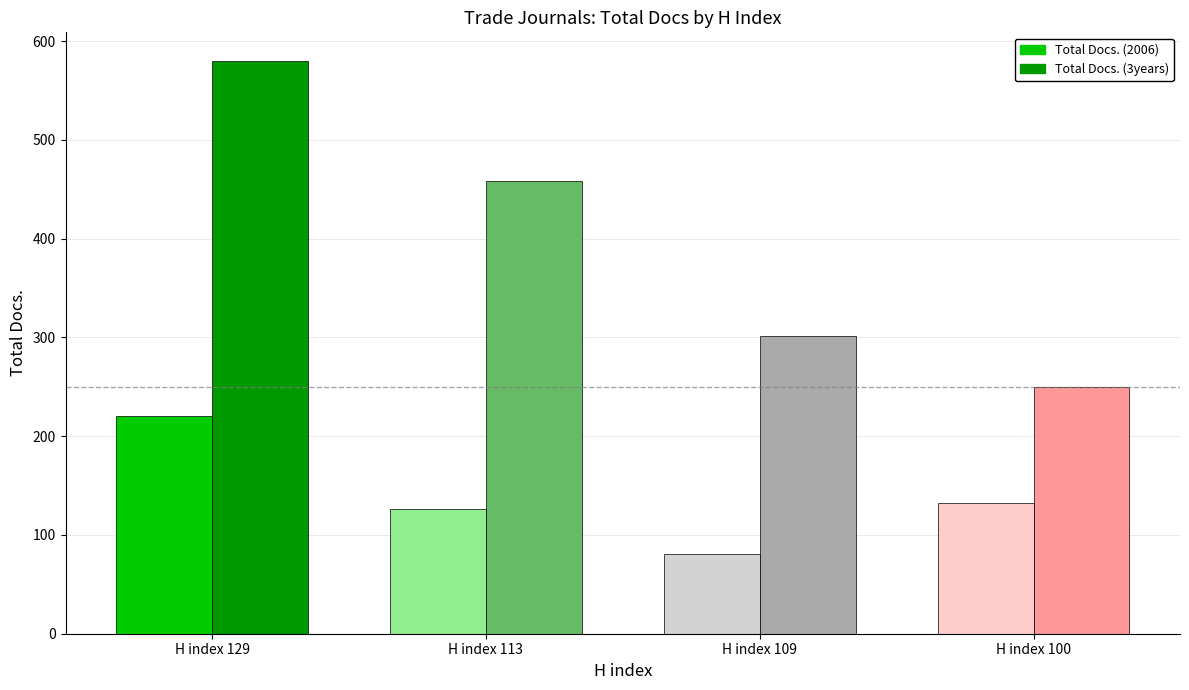

How many bars are there in total?

8